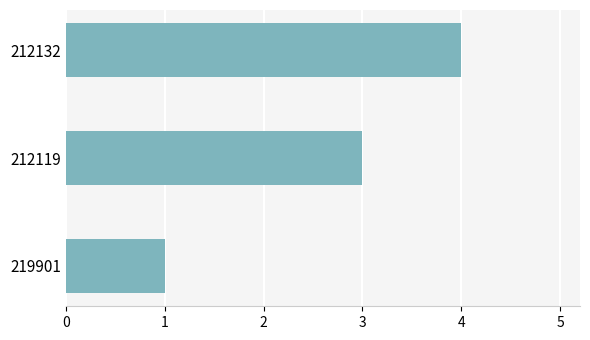

List the labels in order of value, largest first.

212132, 212119, 219901